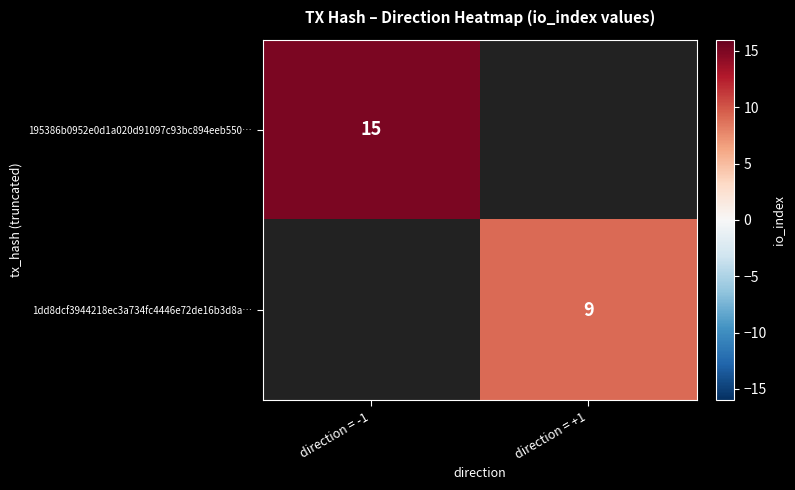

True or false: 1dd8dcf3944218ec3a734fc4446e72de16b3d8a… has a value of 9 at direction = +1.

True